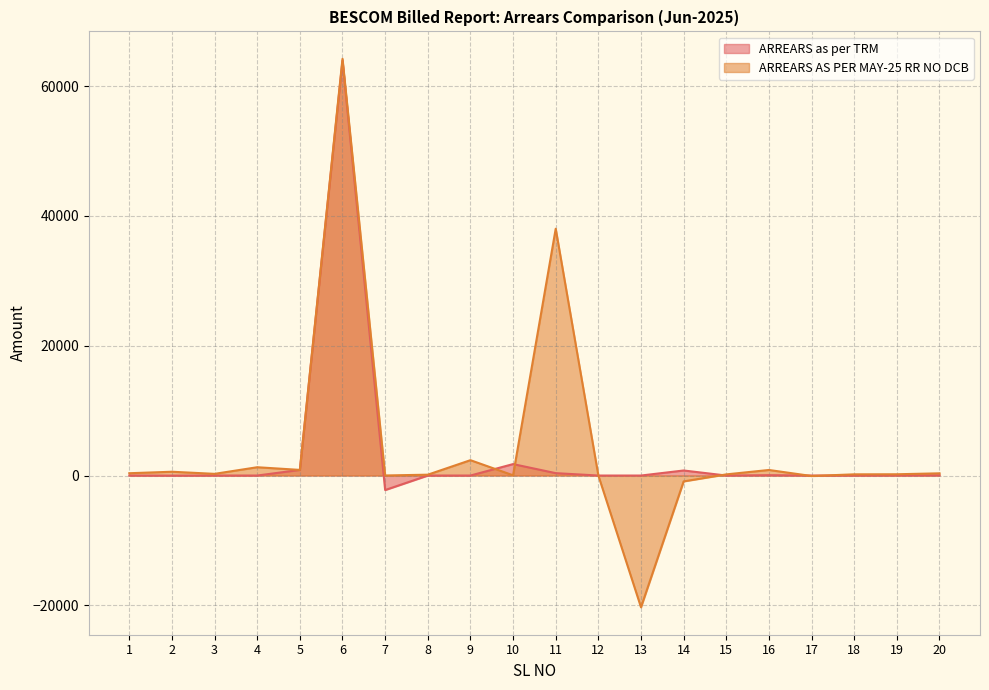

Reading left to right, list all the values displayed in this chart.

ARREARS as per TRM: 1=0.0	2=-16.0	3=0.0	4=0.0	5=863.0	6=63931.0	7=-2237.0	8=0.0	9=0.0	10=1762.9	11=367.7	12=0.0	13=0.0	14=777.4	15=0.0	16=54.8	17=0.0	18=0.0	19=16.2	20=27.9
ARREARS AS PER MAY-25 RR NO DCB: 1=356.0	2=584.0	3=260.0	4=1279.0	5=868.0	6=64218.0	7=9.0	8=130.0	9=2366.0	10=37.0	11=38038.0	12=6.0	13=-20306.0	14=-904.0	15=178.0	16=856.0	17=-73.0	18=185.0	19=196.0	20=342.0